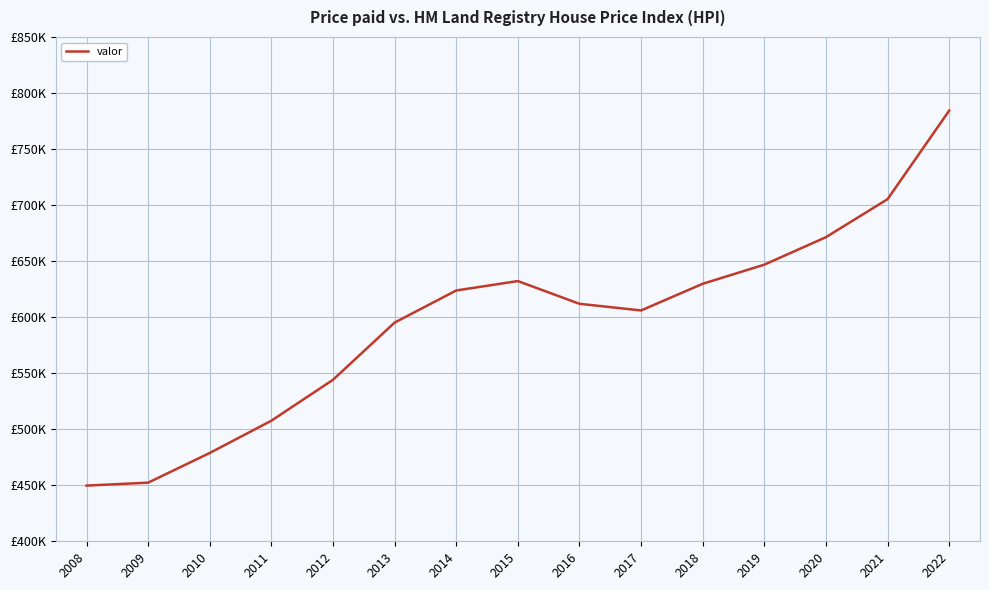

What is the difference between the maximum and minimum values?

334593